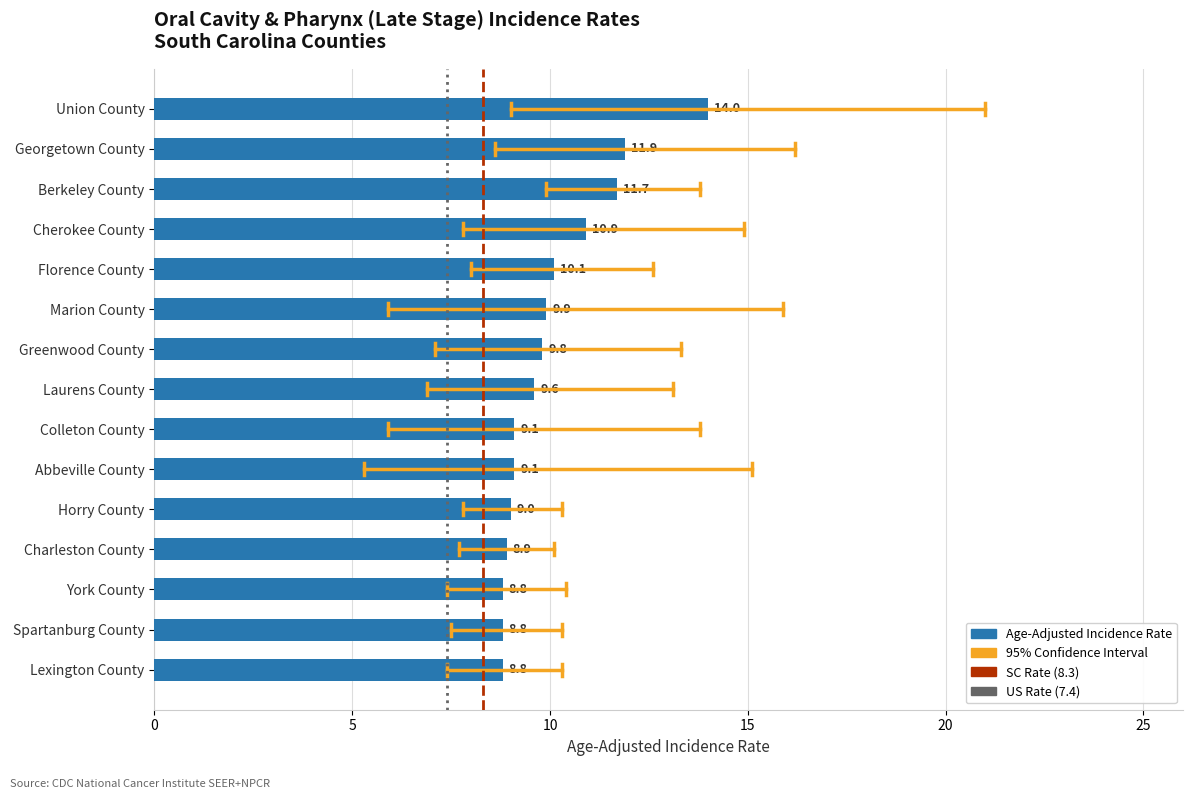

What is the maximum value shown in the chart?

14.0